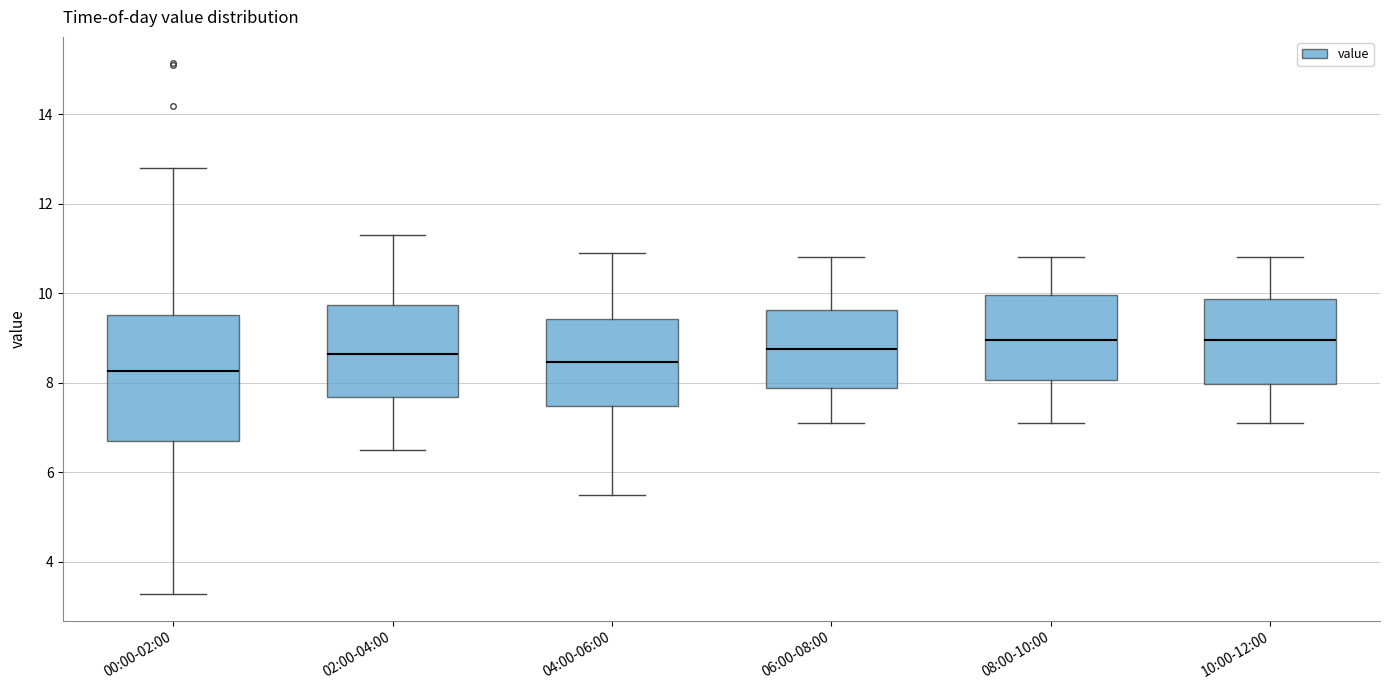

Which box is the tallest, from its lower edge to its upper edge?

00:00-02:00